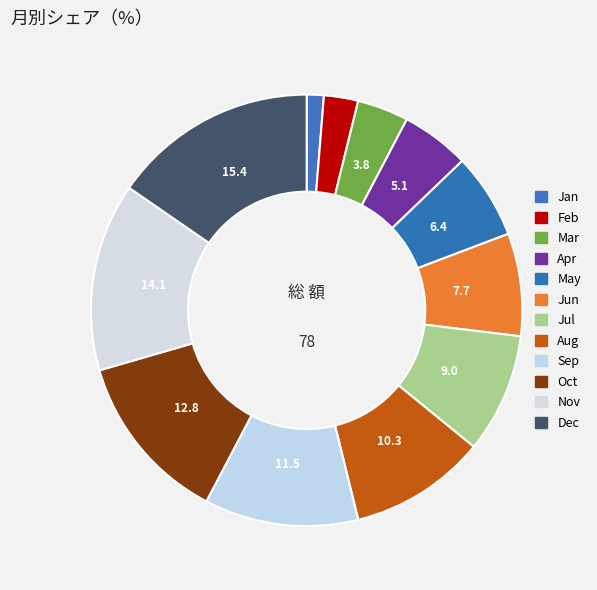

To the nearest percent, what is the difference between the Jan and Jul slice percentages?

8%